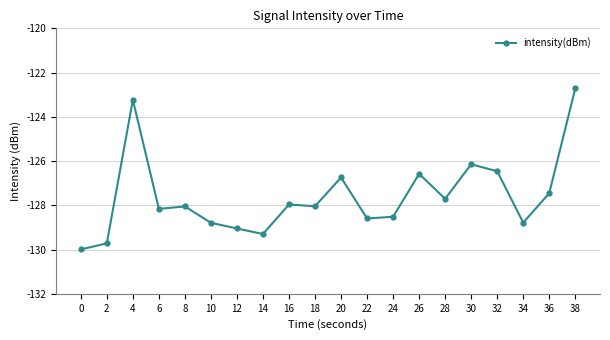

Where is the data nearest to the value -126?

30